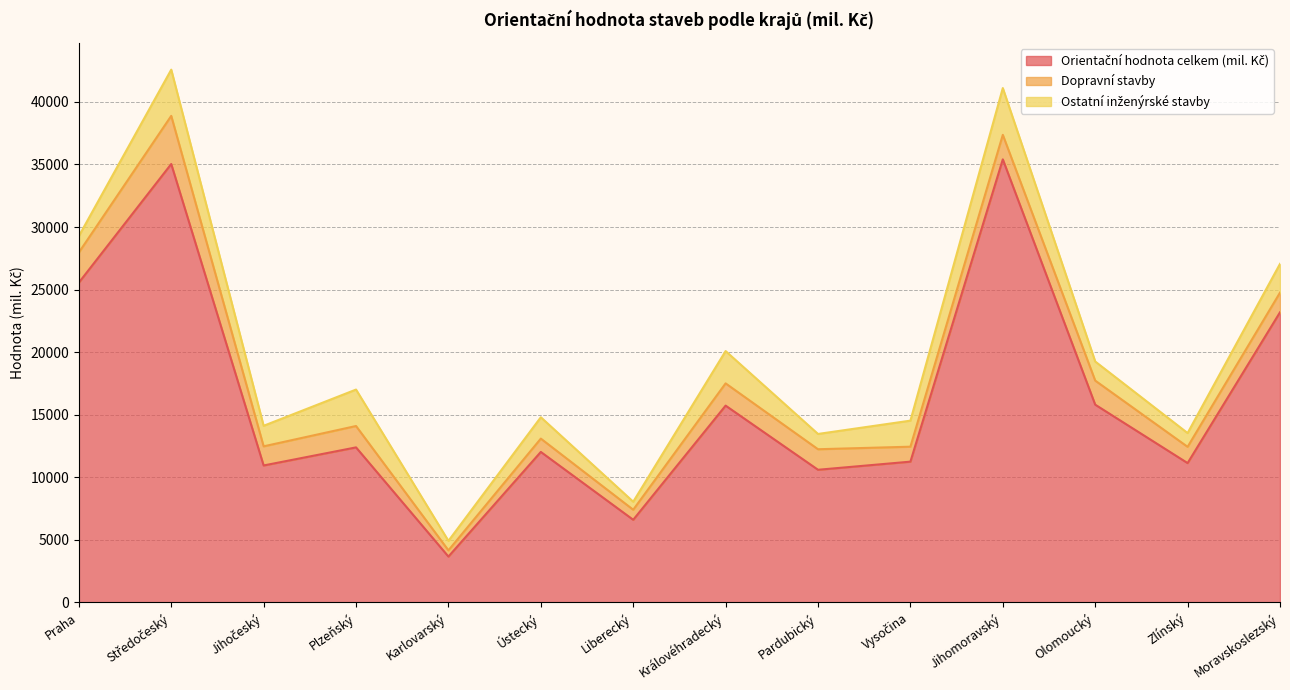

Reading left to right, list all the values displayed in this chart.

Orientační hodnota celkem (mil. Kč): 25556	35035	10944	12389	3663	12026	6603	15726	10600	11249	35406	15803	11134	23184
Dopravní stavby: 2407	3846	1529	1708	497	1064	803	1778	1641	1195	1959	1923	1300	1570
Ostatní inženýrské stavby: 1312	3695	1642	2913	759	1707	641	2582	1222	2082	3739	1526	1100	2300